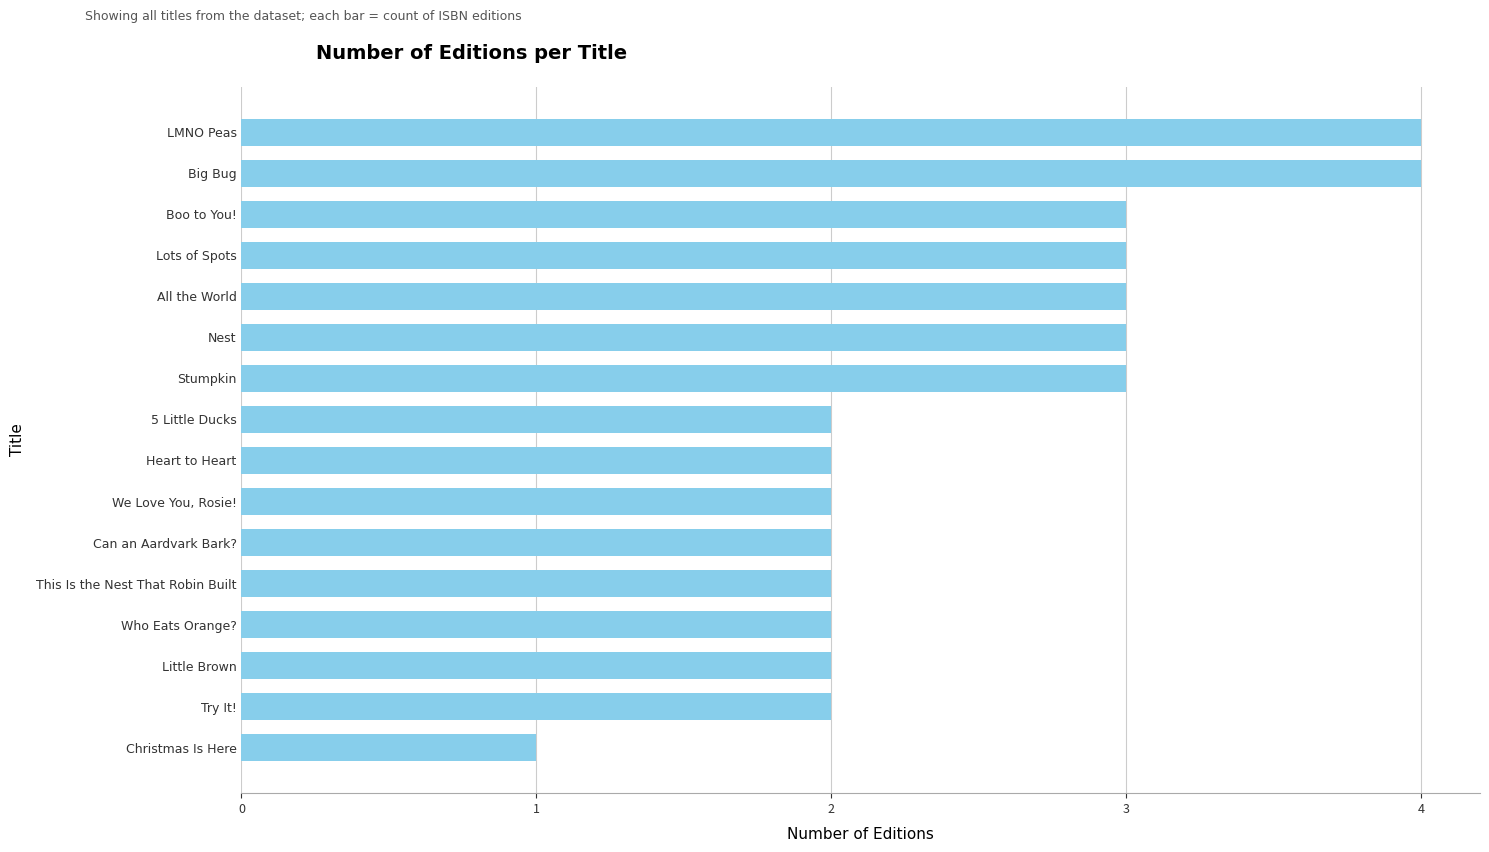

What is the sum of the values at LMNO Peas and Heart to Heart?

6